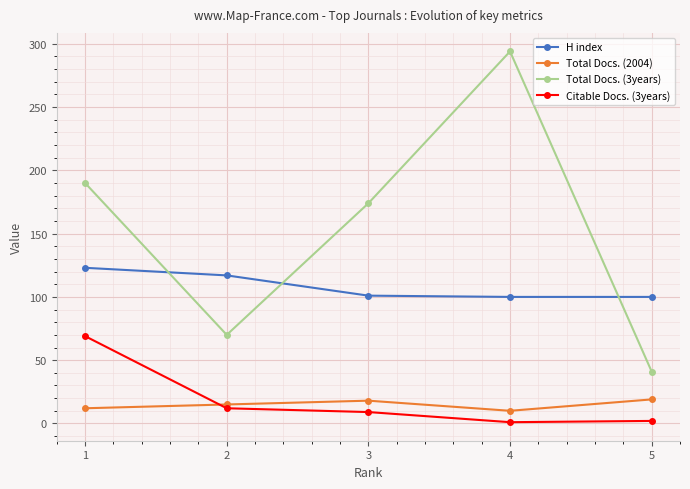

Where does the Citable Docs. (3years) series first go above 9?

1